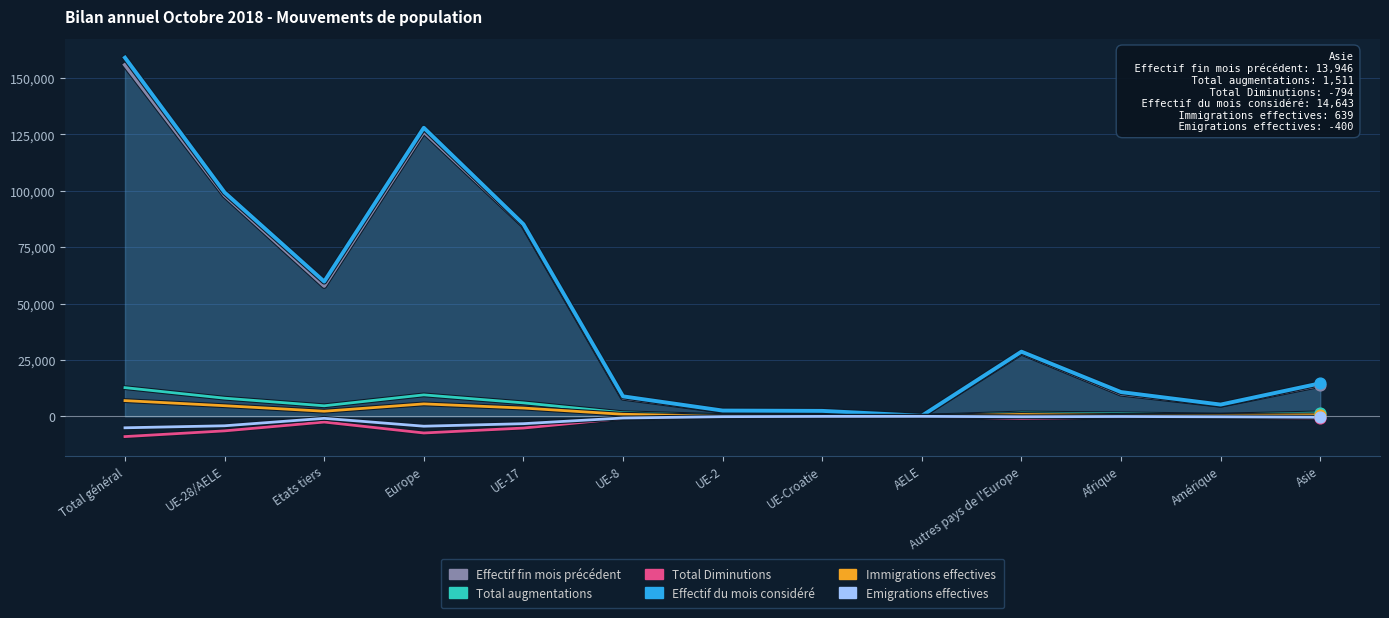

Which series reaches the maximum Y coordinate?

Effectif du mois considéré